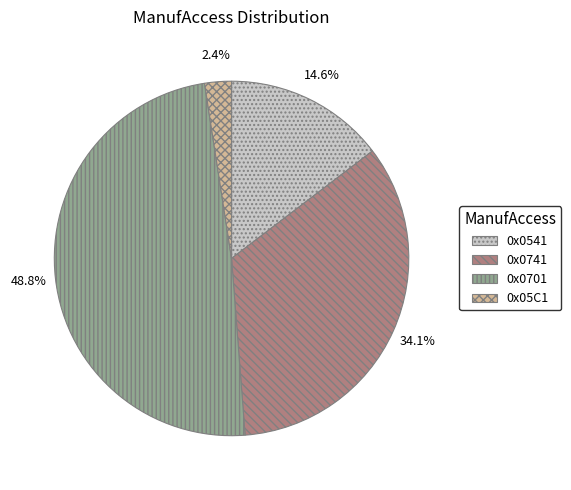

How many slices are in this pie chart?

4